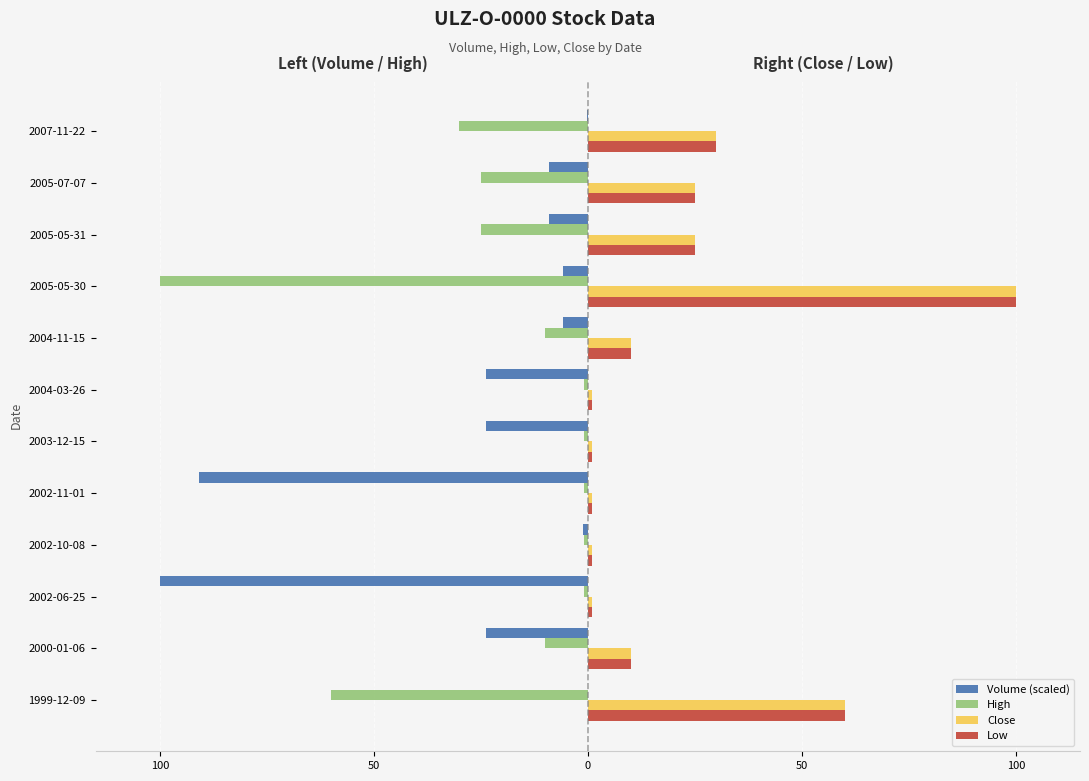

Which series has the largest range (max minus min)?

Volume (scaled)